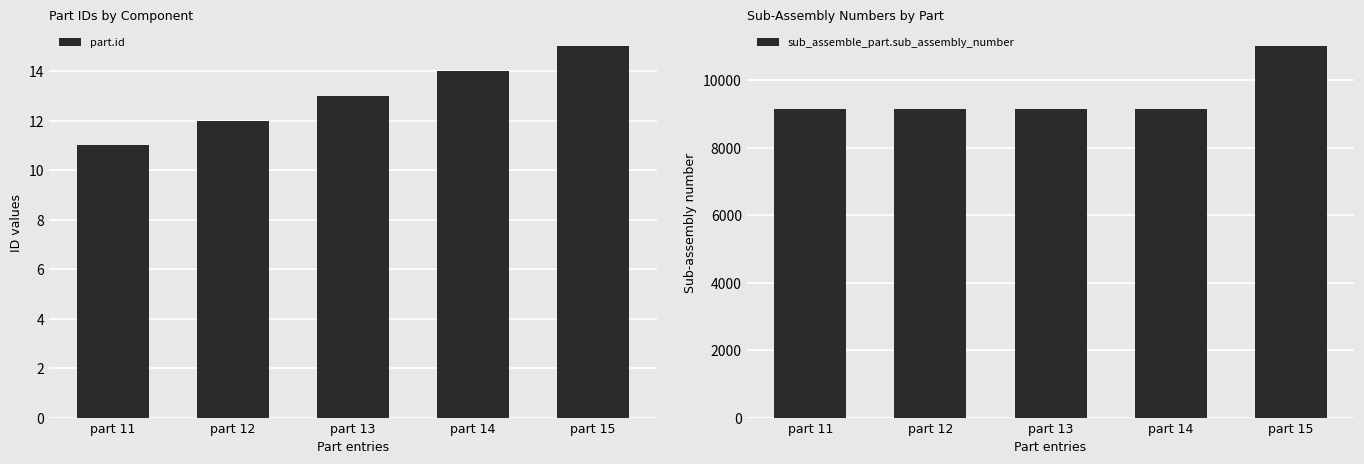

Count the number of data series in this chart.

2